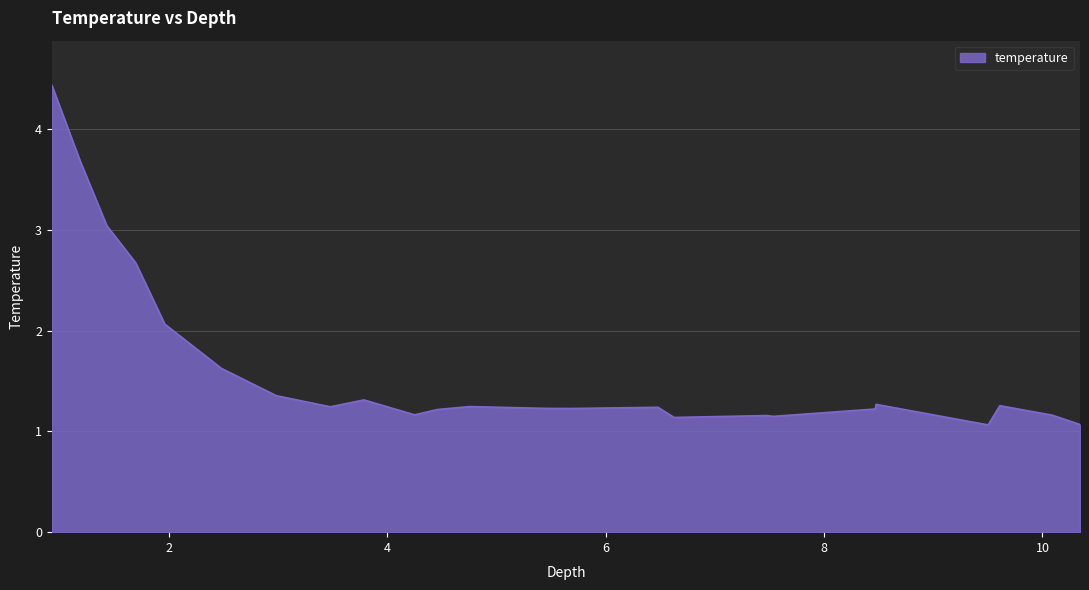

What is the greatest value displayed?

4.4